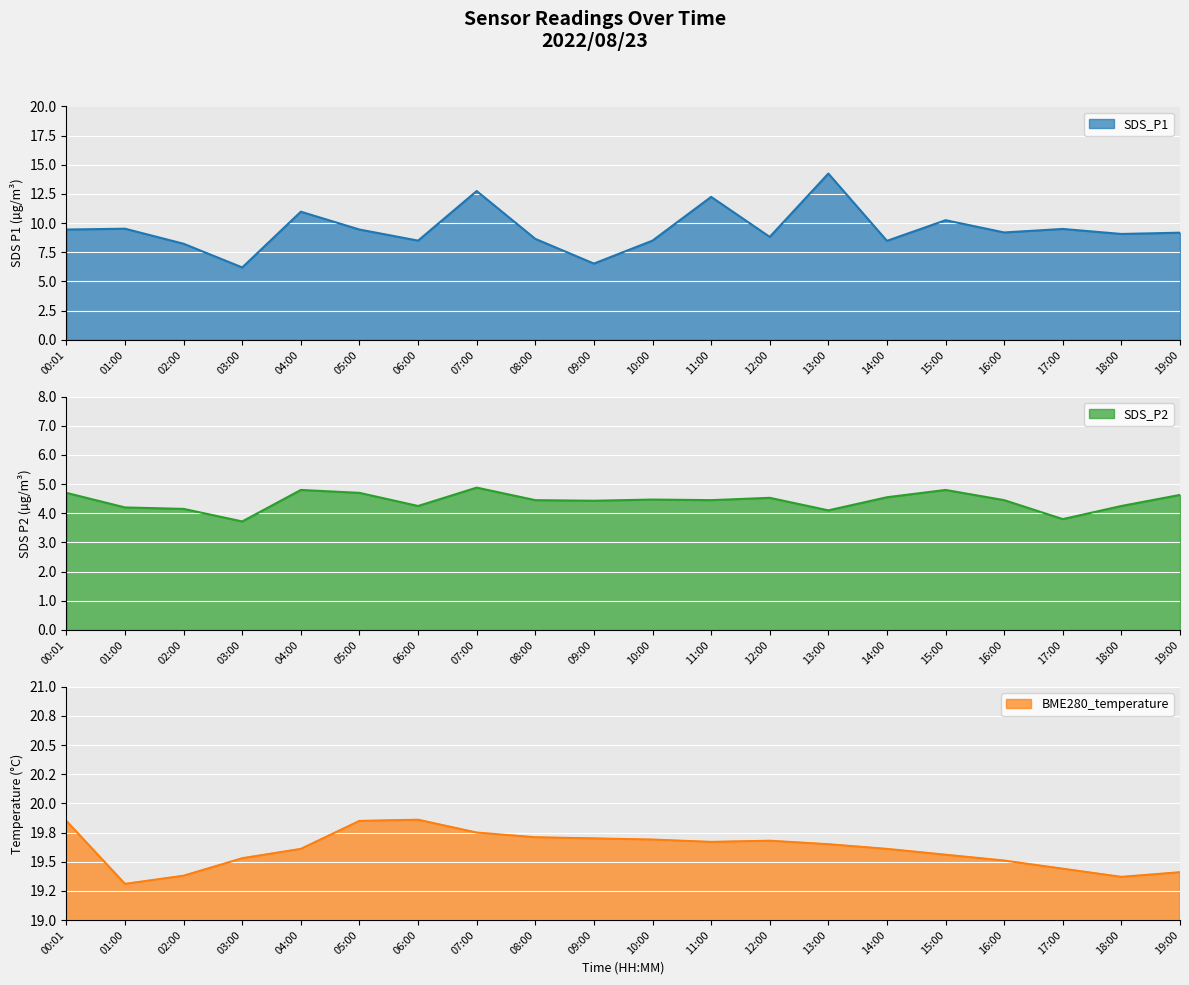

What is the lowest value of the SDS_P2 series?

3.7